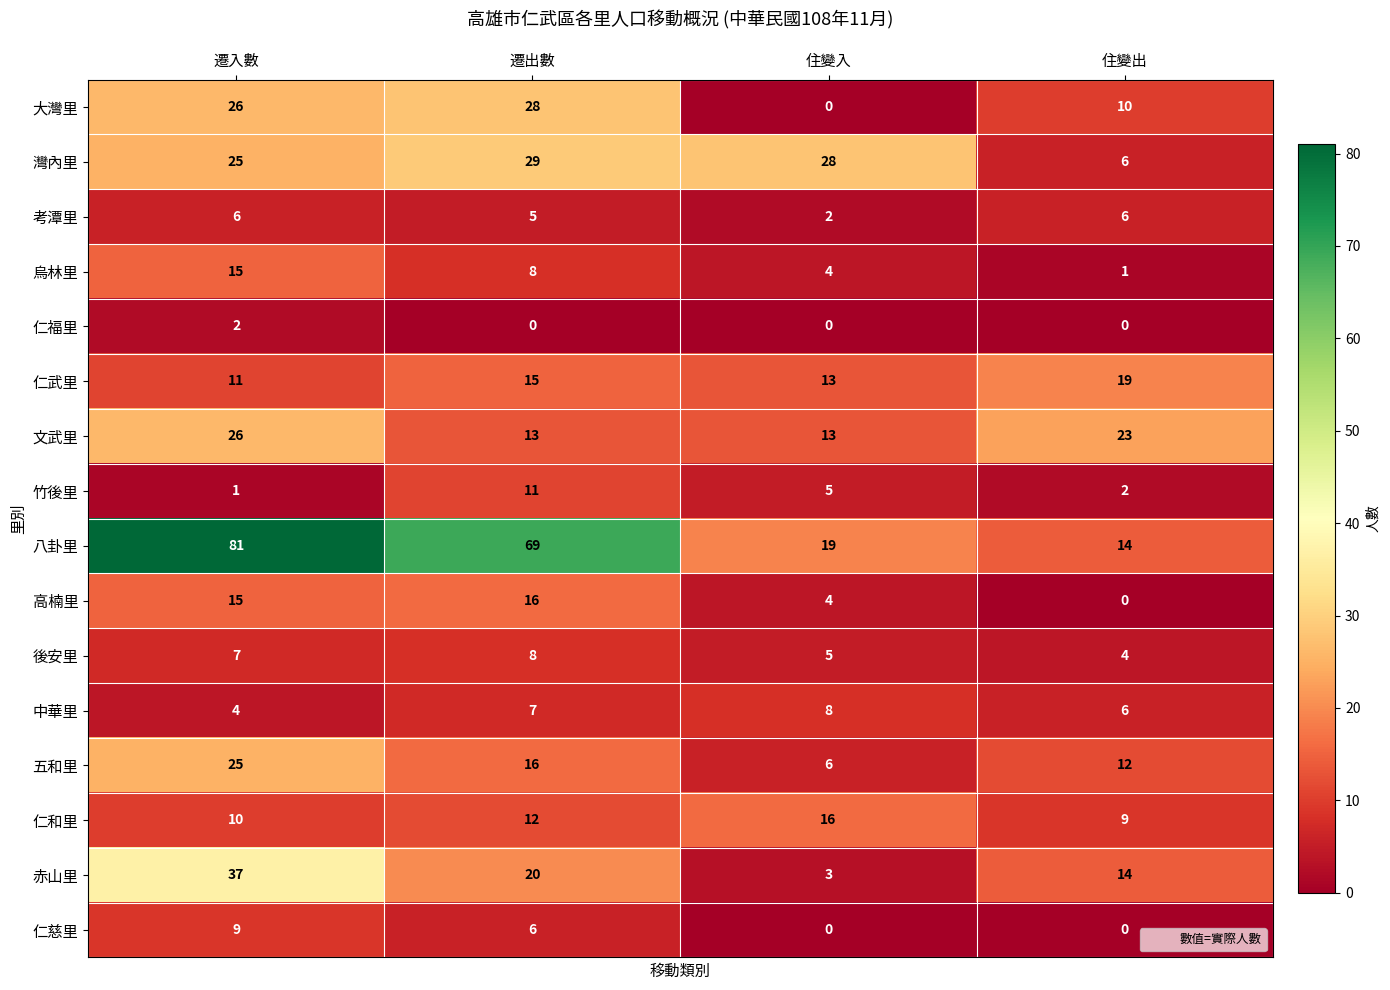

At which category is the sum across all series the highest?

遷入數